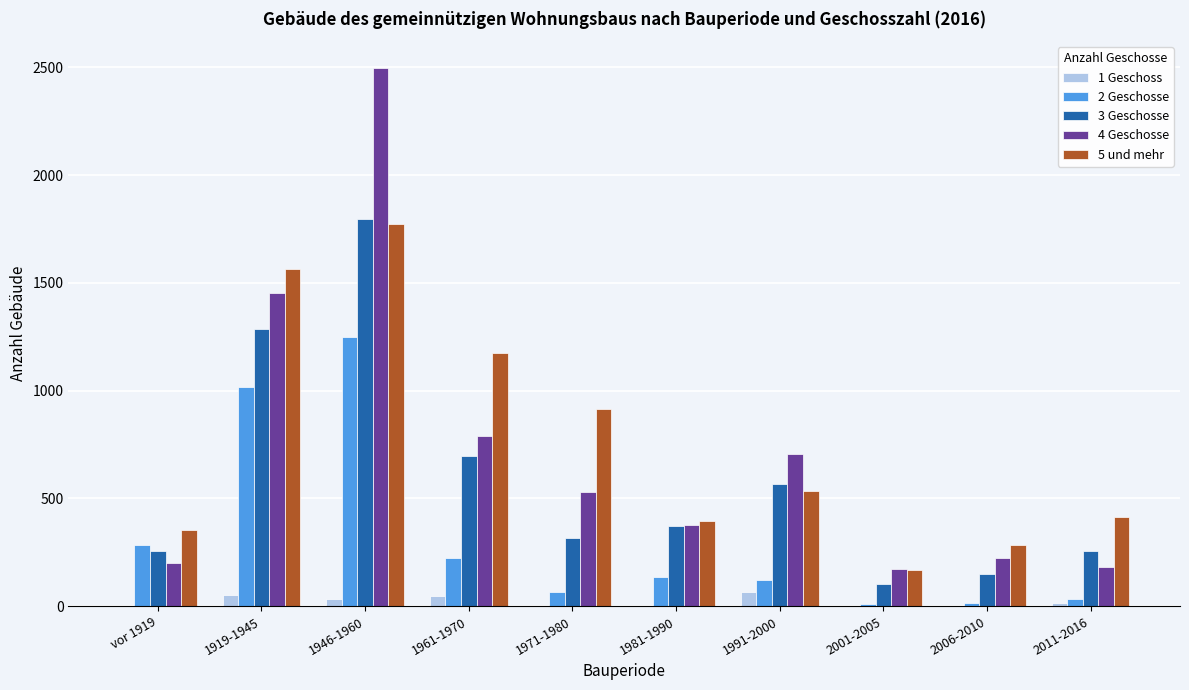

The 5 und mehr series shows 694 at 1981-1990. True or false?

False